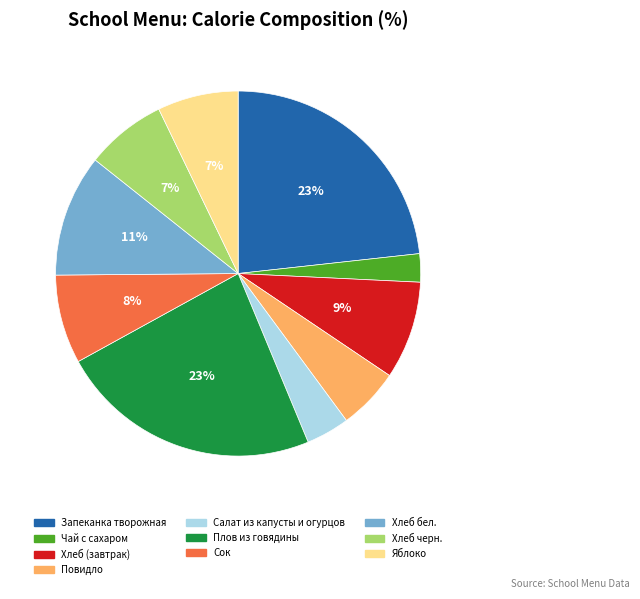

Between Повидло and Хлеб (завтрак), which is larger?

Хлеб (завтрак)